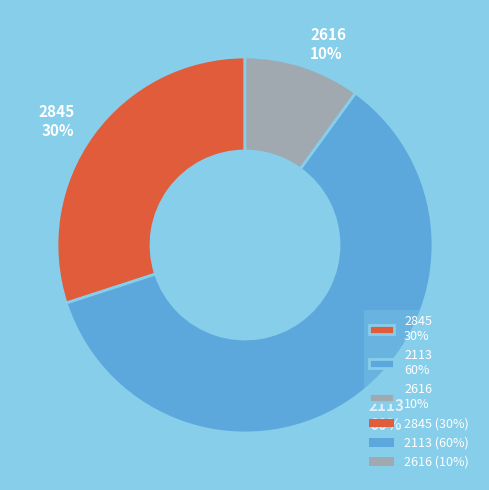

Rank the categories by value from highest to lowest.

2113 60%, 2845 30%, 2616 10%